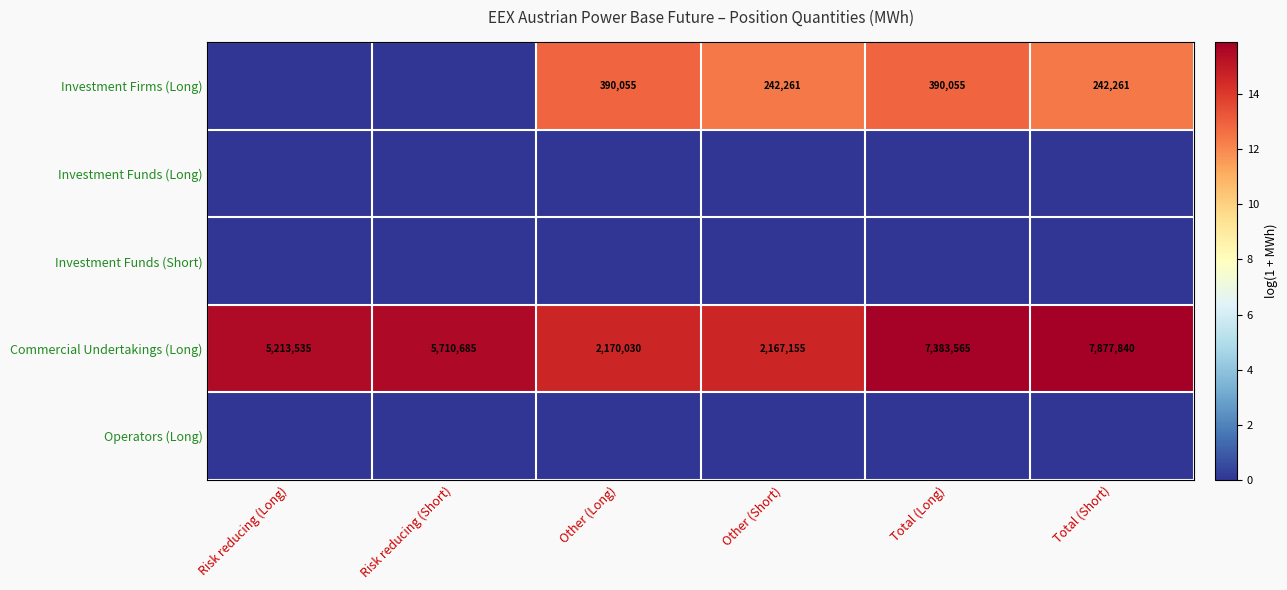

Read the Commercial Undertakings (Long) value at Total (Short), to the nearest 10.

7877840